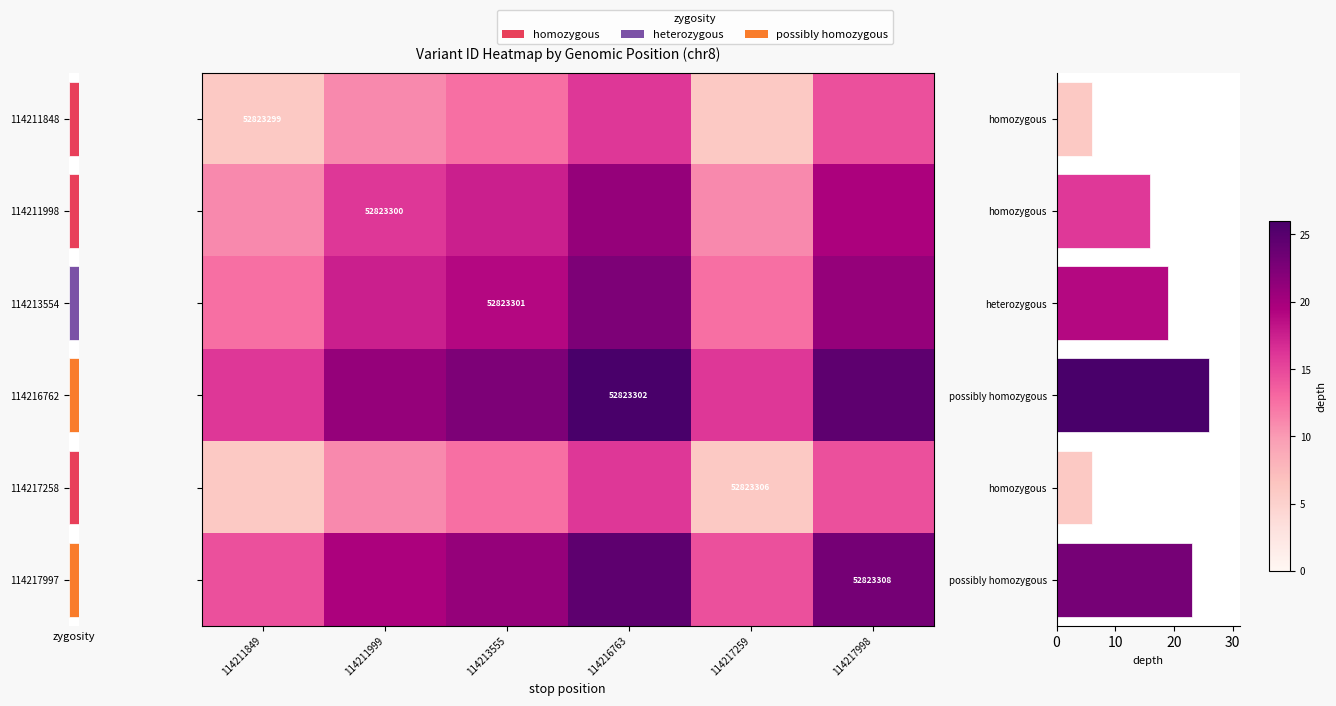

At which label does 114217997 reach its peak?

114216763